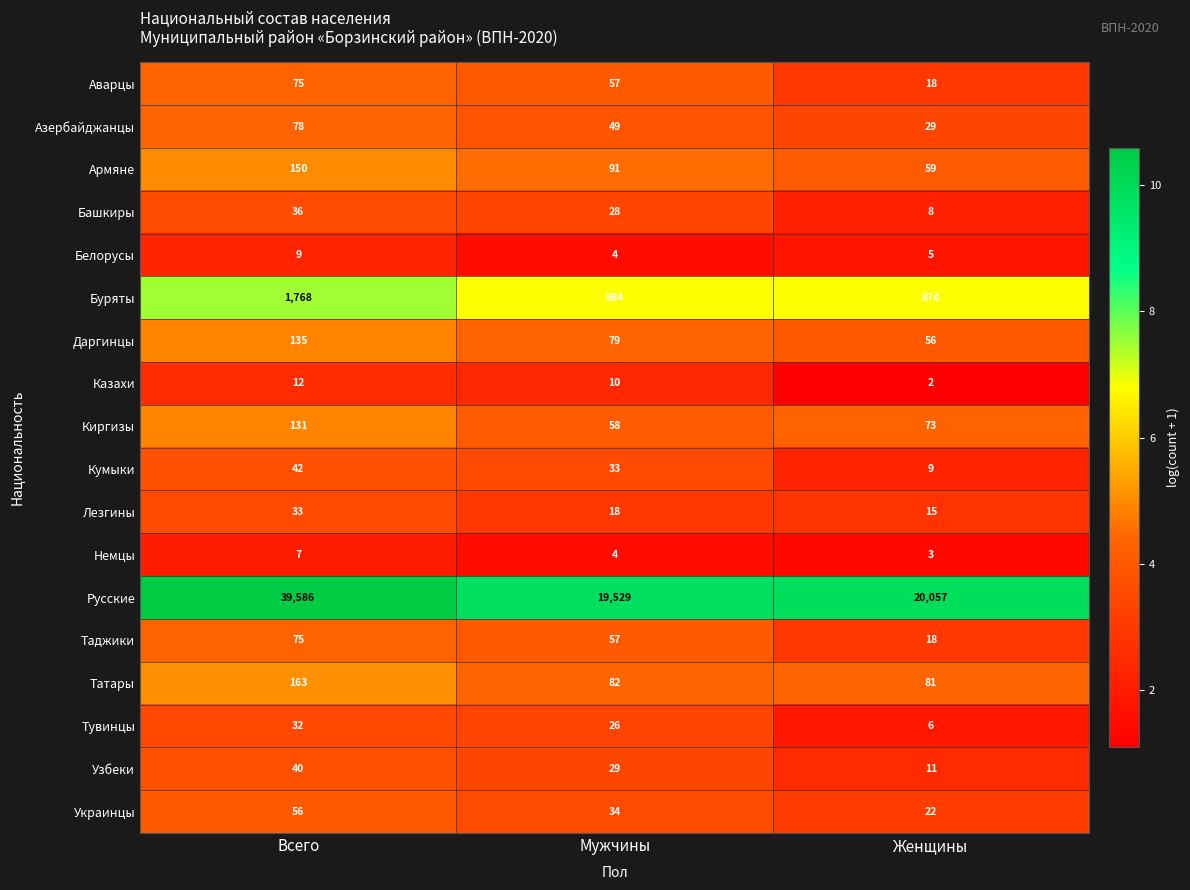

List the labels in order of Узбеки value, smallest first.

Женщины, Мужчины, Всего